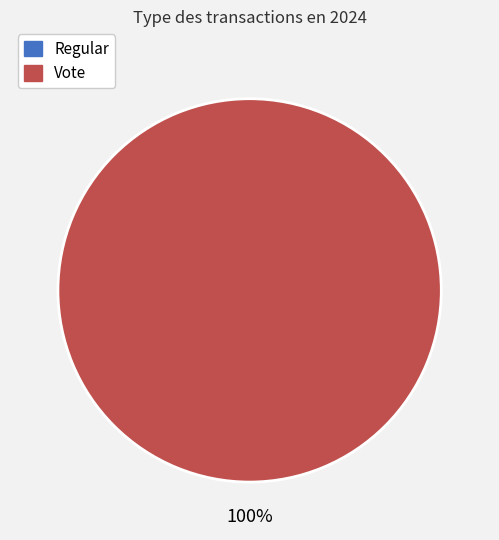

What is the smallest slice in the pie chart?

Regular